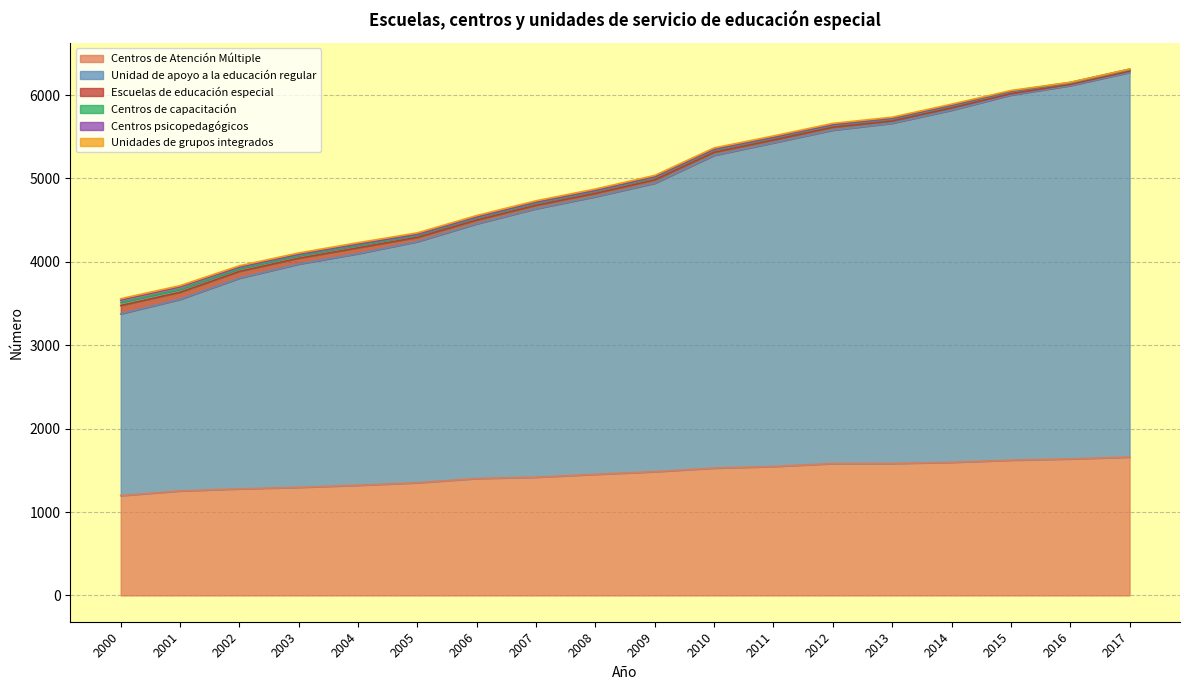

Is the value of Unidad de apoyo a la educación regular at 2017 greater than the value of Centros de Atención Múltiple at 2008?

Yes